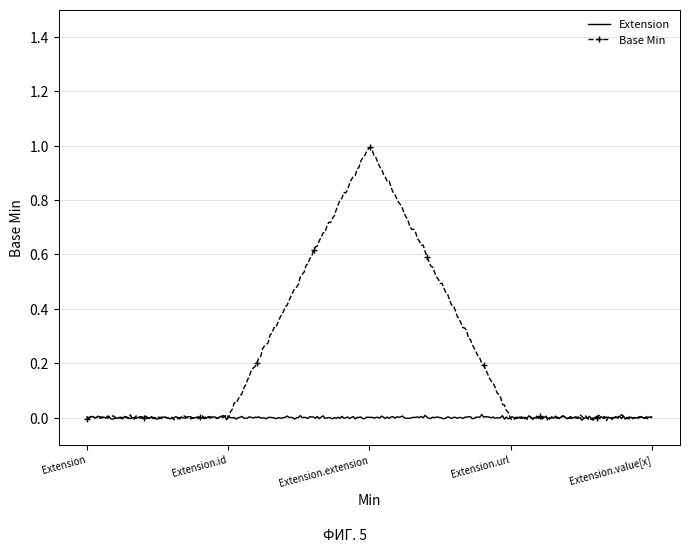

True or false: Base Min and Extension cross at least once.

True